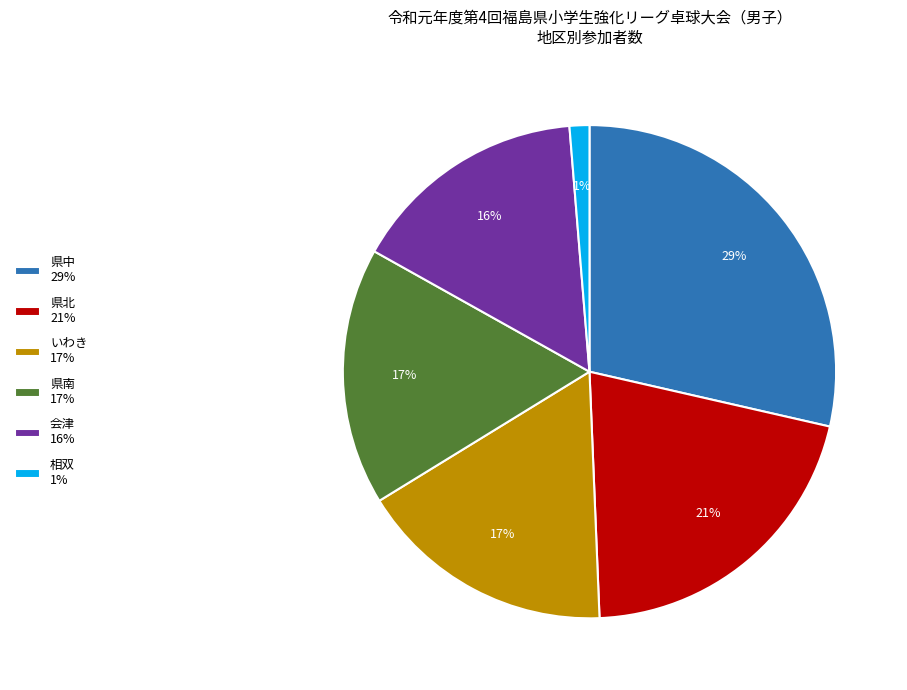

True or false: 相双 accounts for 11% of the total.

False